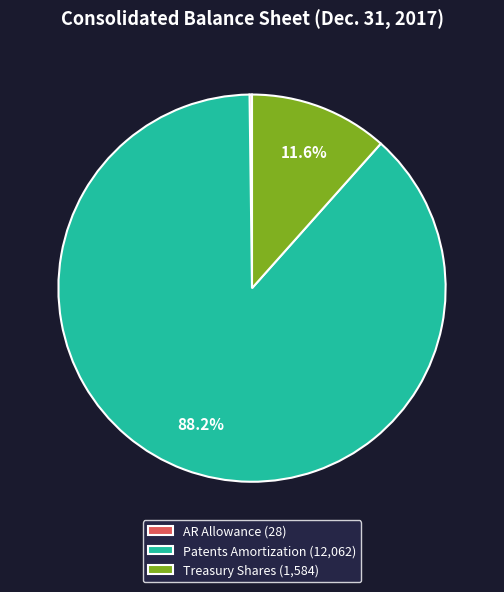

Between Patents Amortization (12,062) and Treasury Shares (1,584), which is larger?

Patents Amortization (12,062)